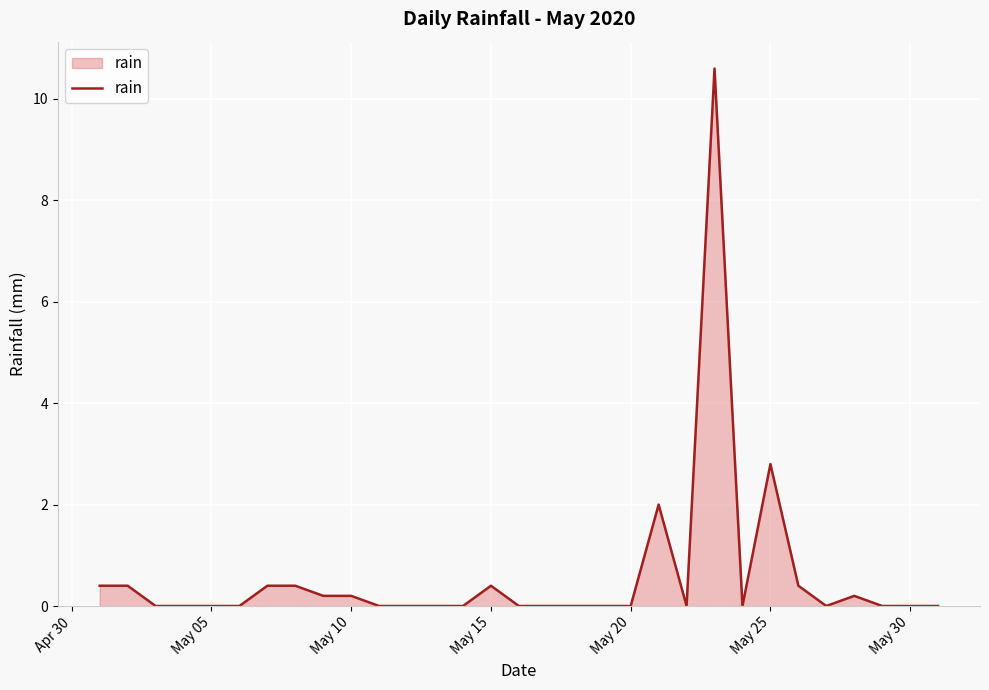

What is the maximum value shown in the chart?

10.6